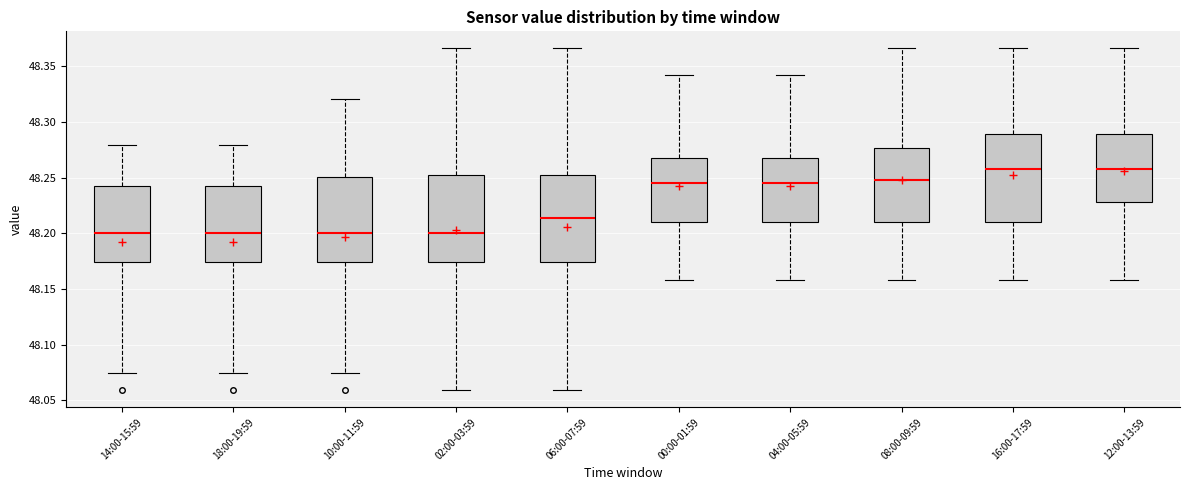

Where does the median line of the box for 14:00-15:59 sit on the y-axis? The values are not printed on the chart, so give them approximately, as read against the axis.

48.200